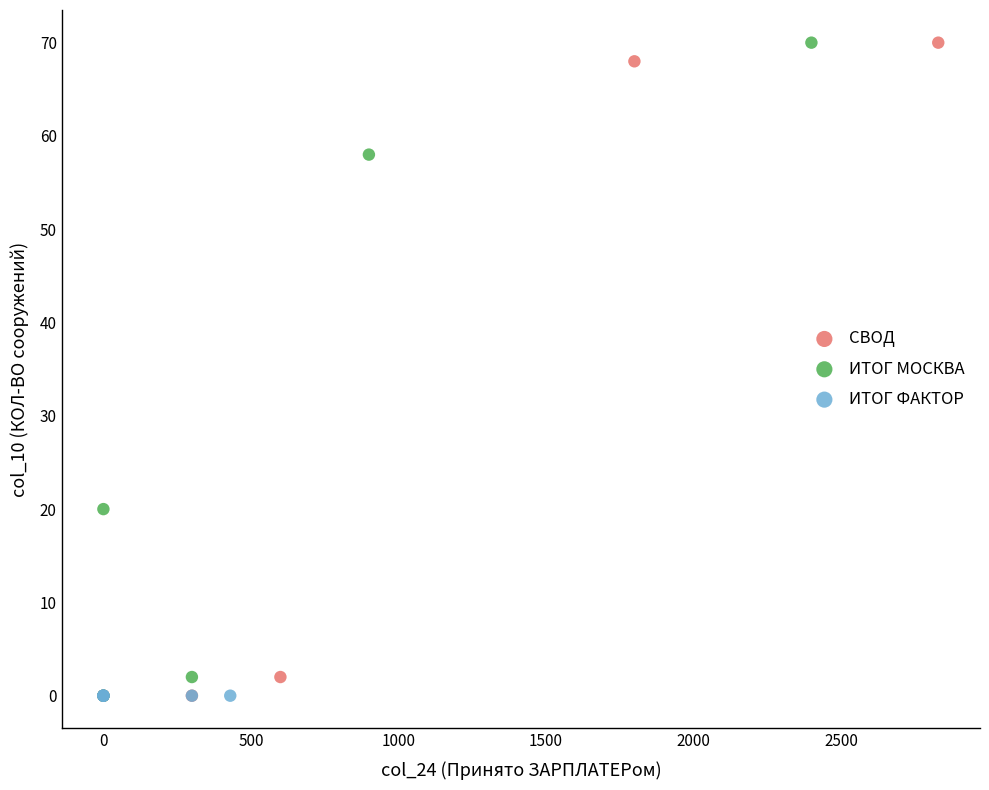

What are all the series names shown in the legend?

СВОД, ИТОГ МОСКВА, ИТОГ ФАКТОР